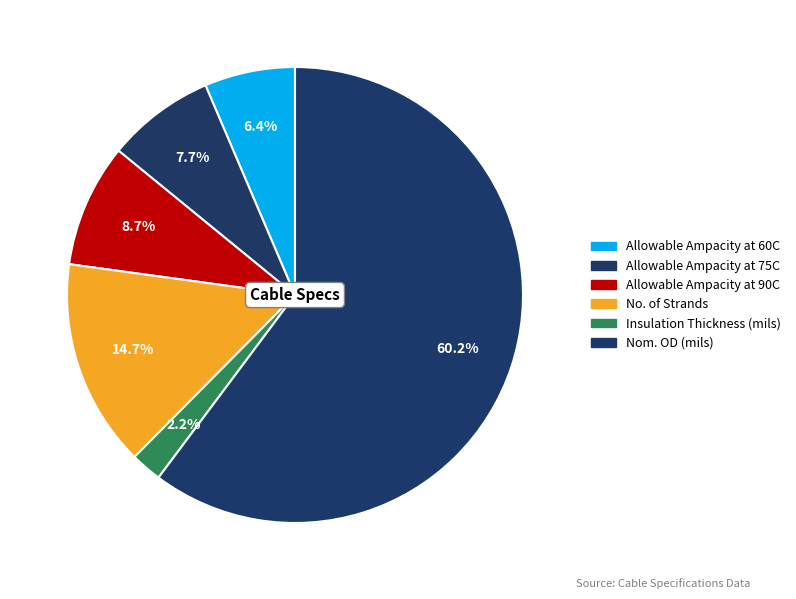

To the nearest percent, what portion does Nom. OD (mils) represent?

60%